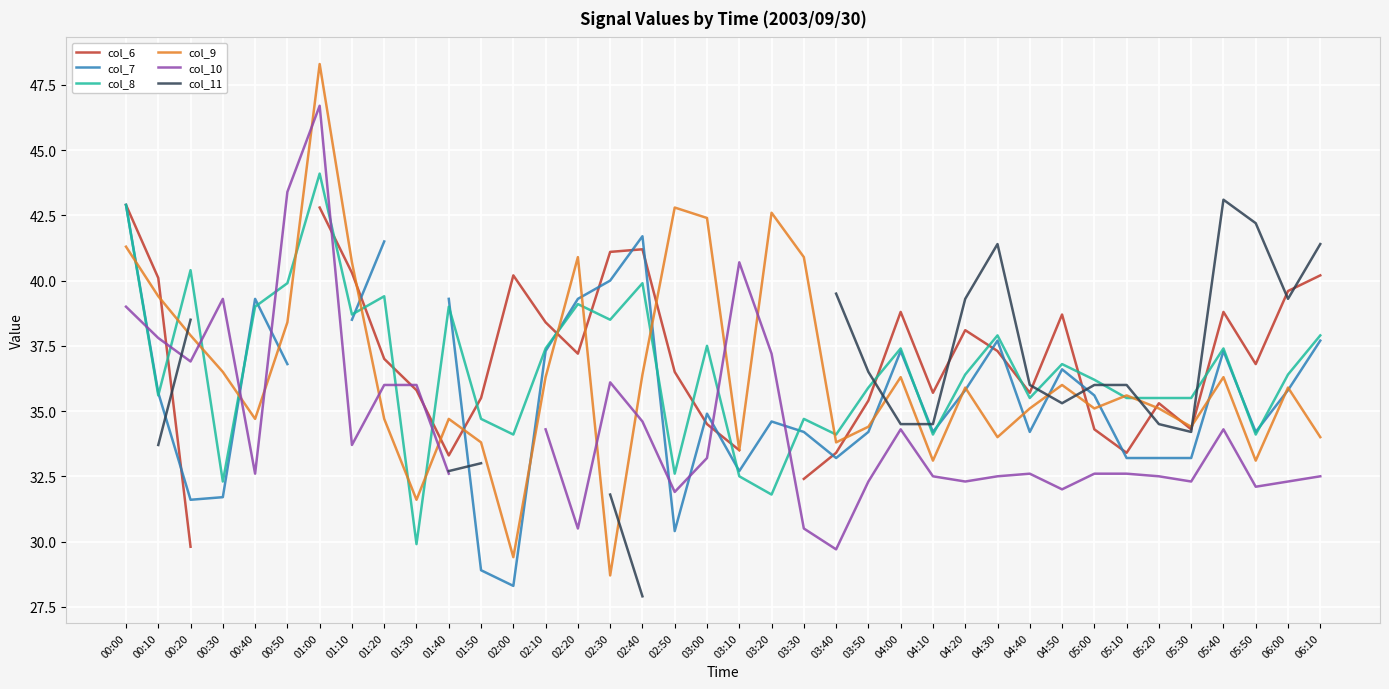

What is the sum of the col_7 values at 02:50 and 02:20?

69.7